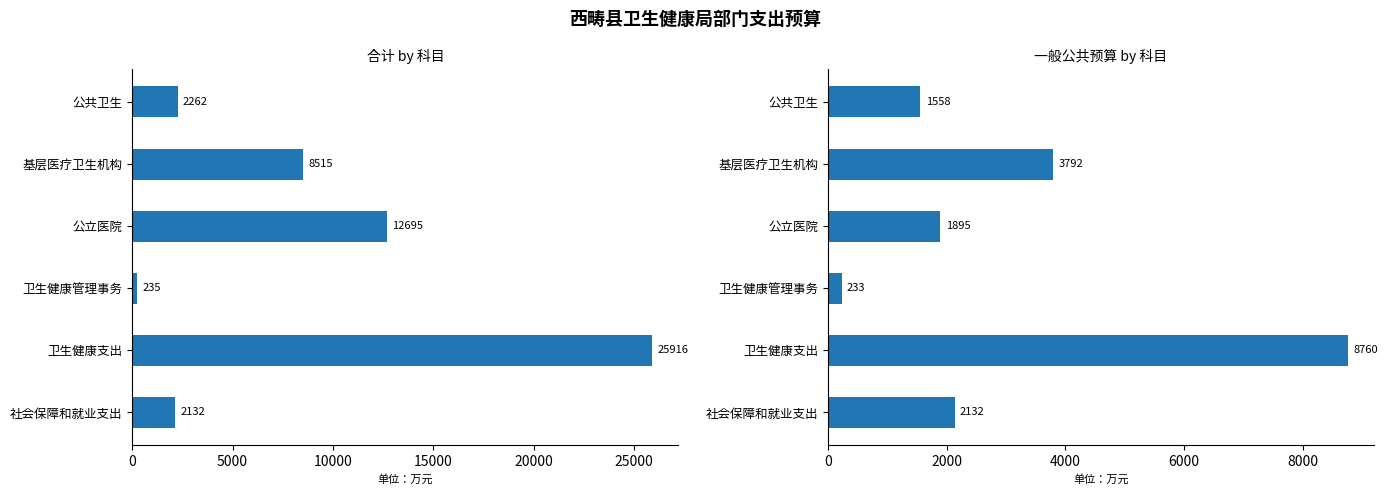

How many bars are there in total?

12